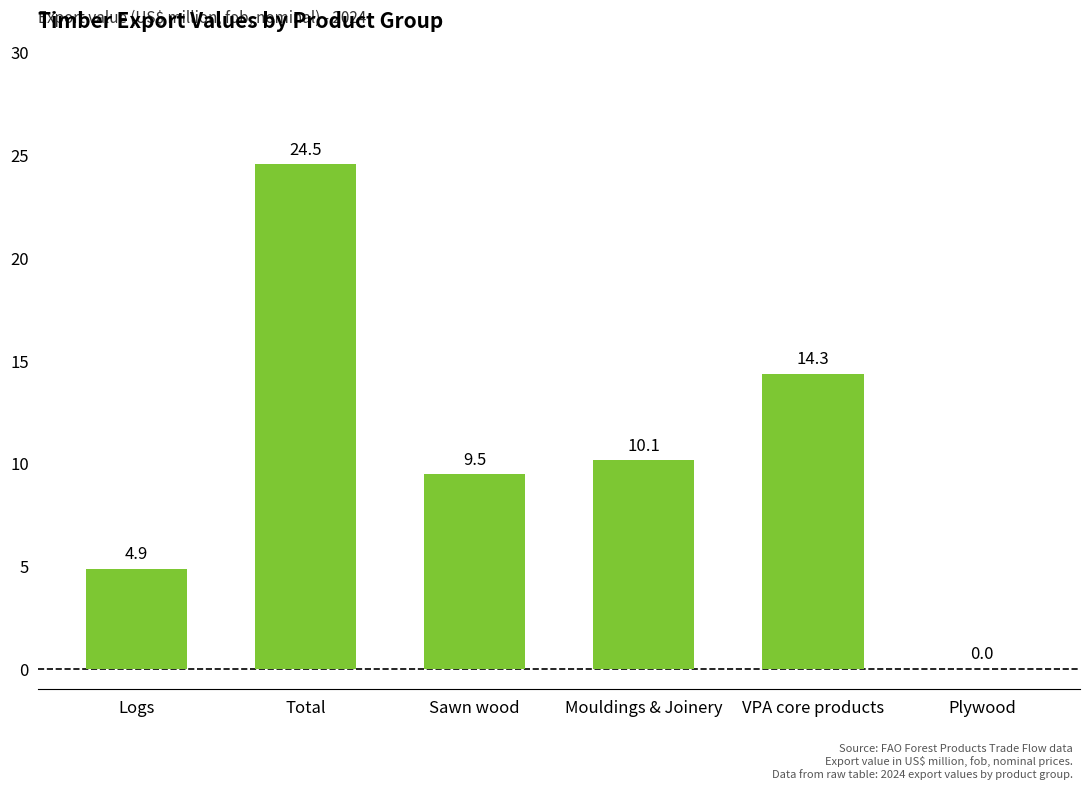

Count the number of values greater than 10.

3